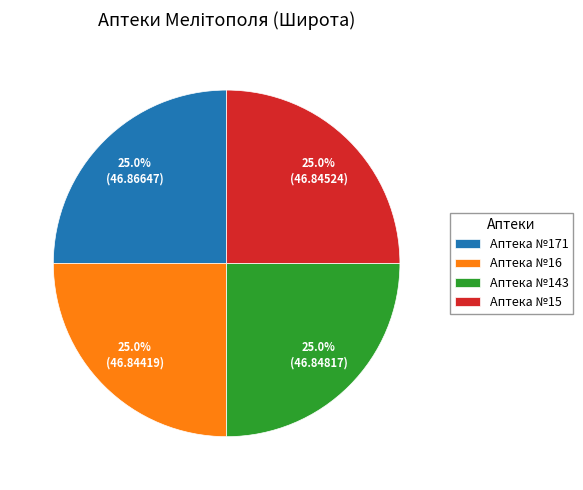

What percentage is NOT represented by Аптека №171?

75.0%